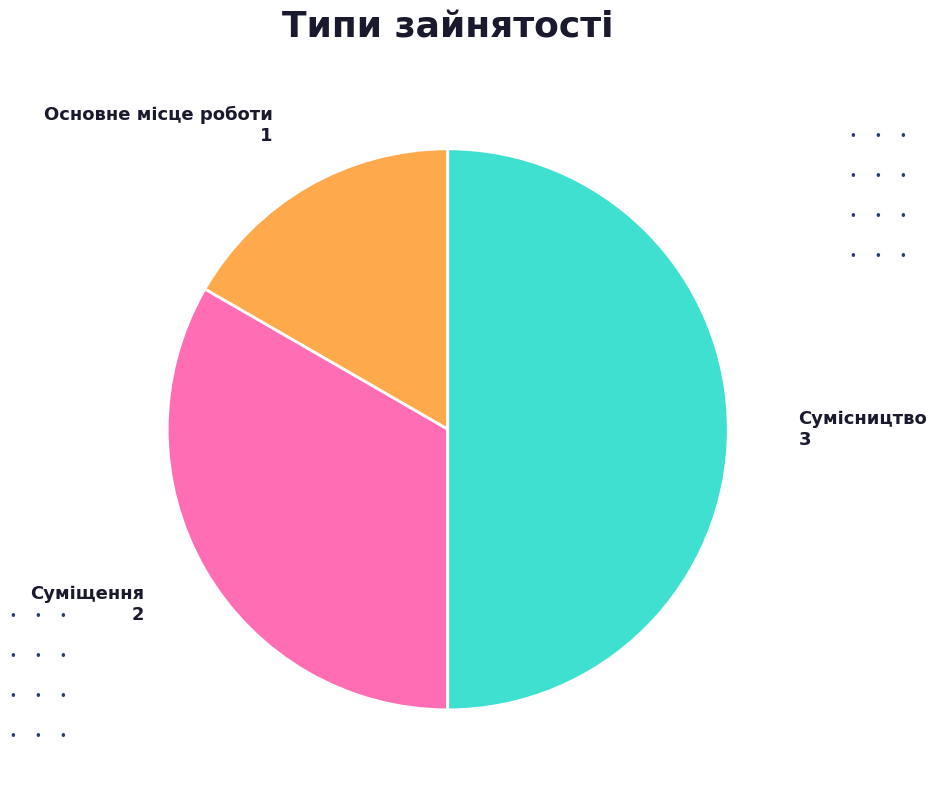

Is it true that Суміщення is 33% of the pie?

True